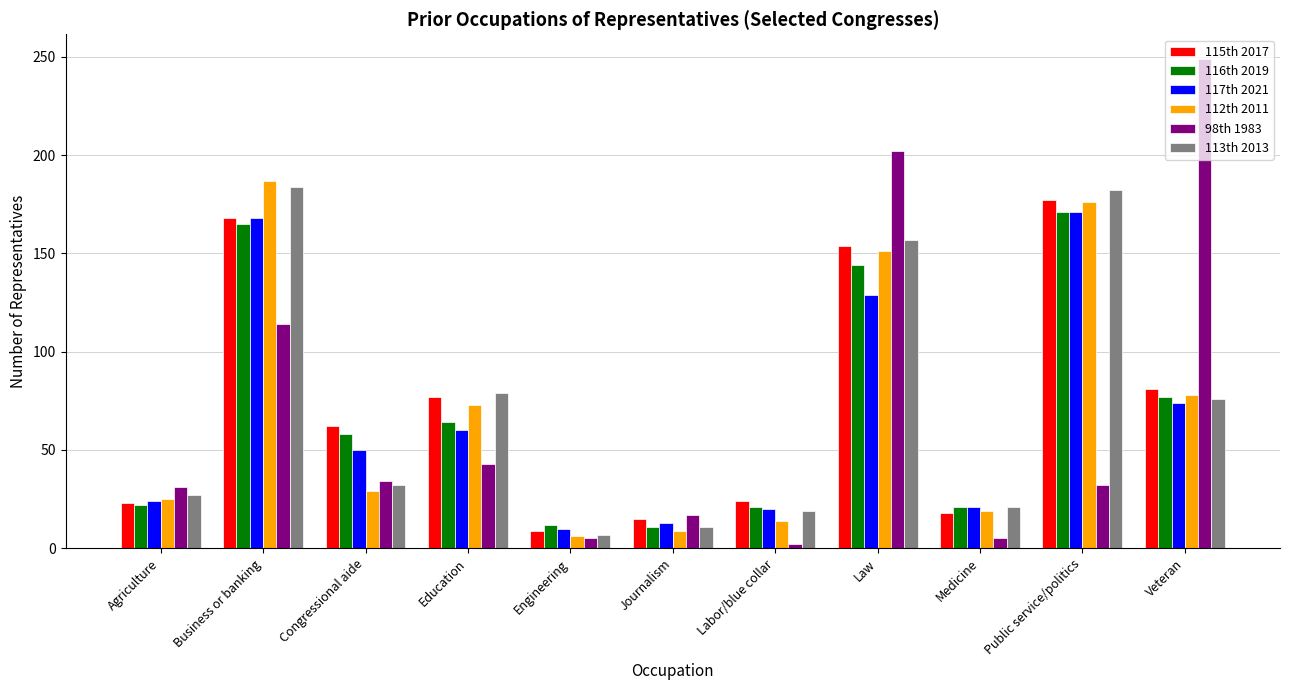

The value of 115th 2017 at Veteran is 117. True or false?

False